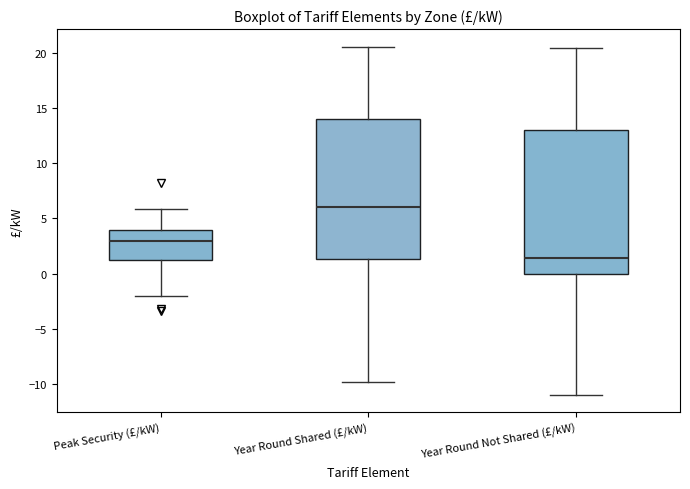

Which box has the highest median line?

Year Round Shared (£/kW)